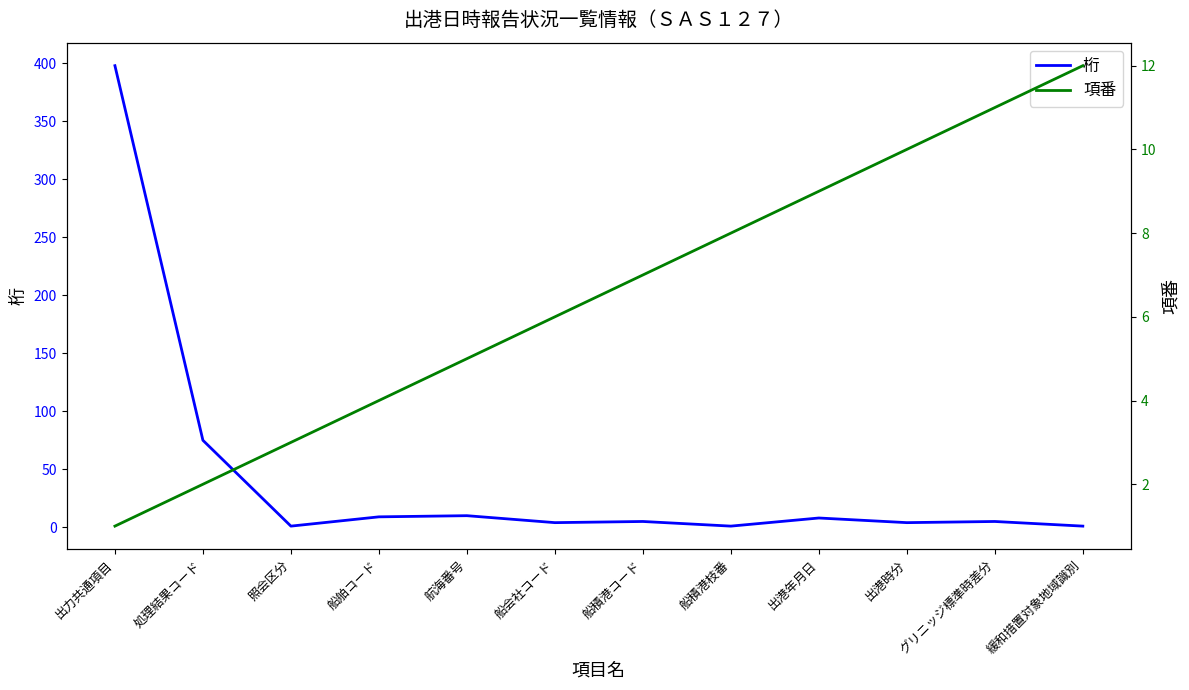

How many values in the 項番 series are below 7?

6